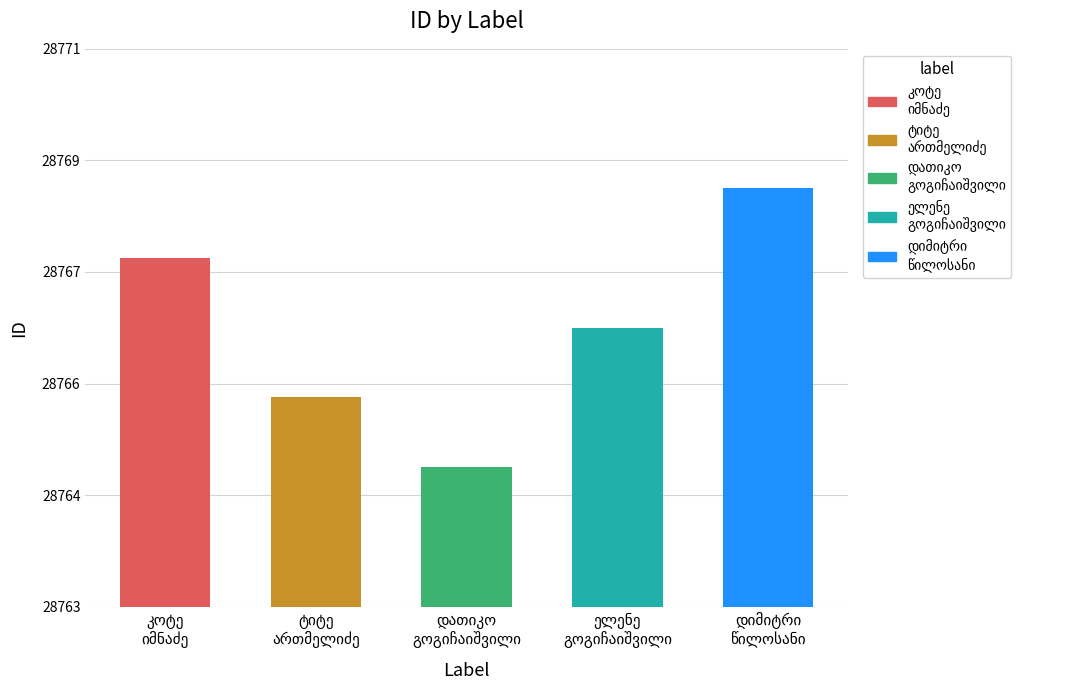

Does the chart contain any negative values?

No